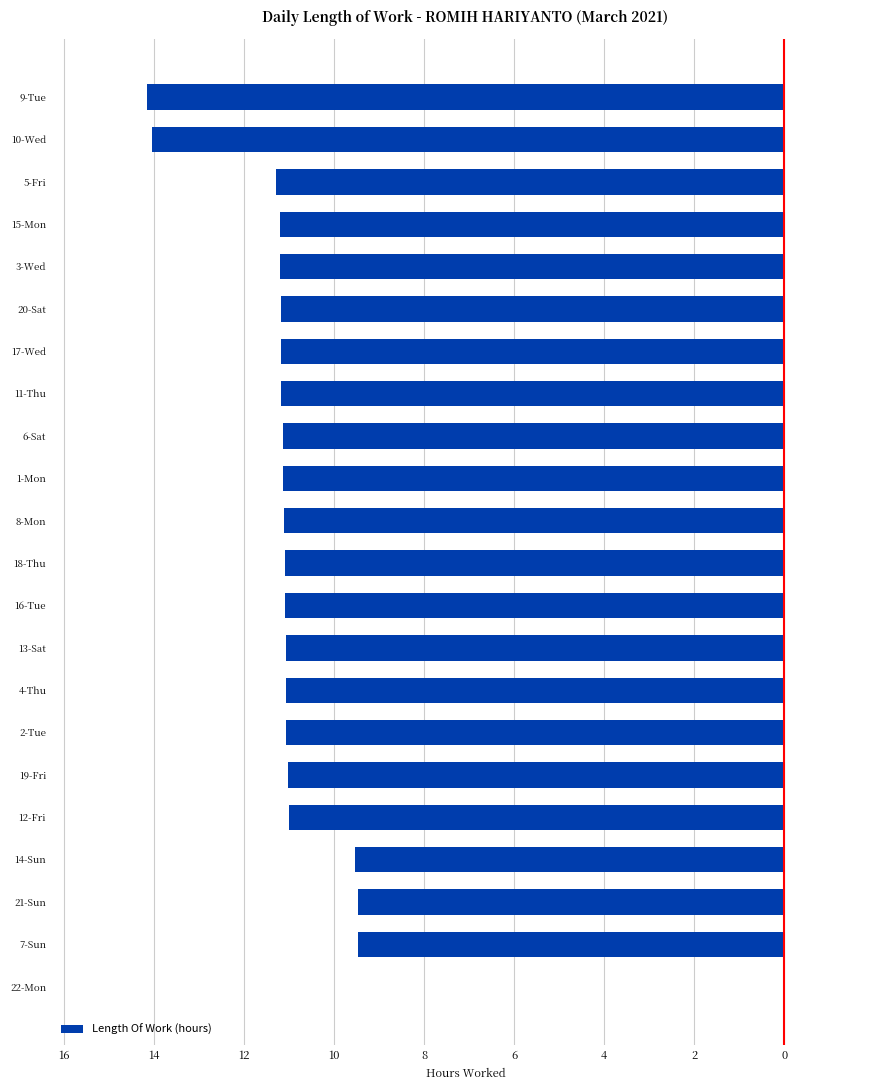

Are the bars grouped side by side (vs. stacked)?

No